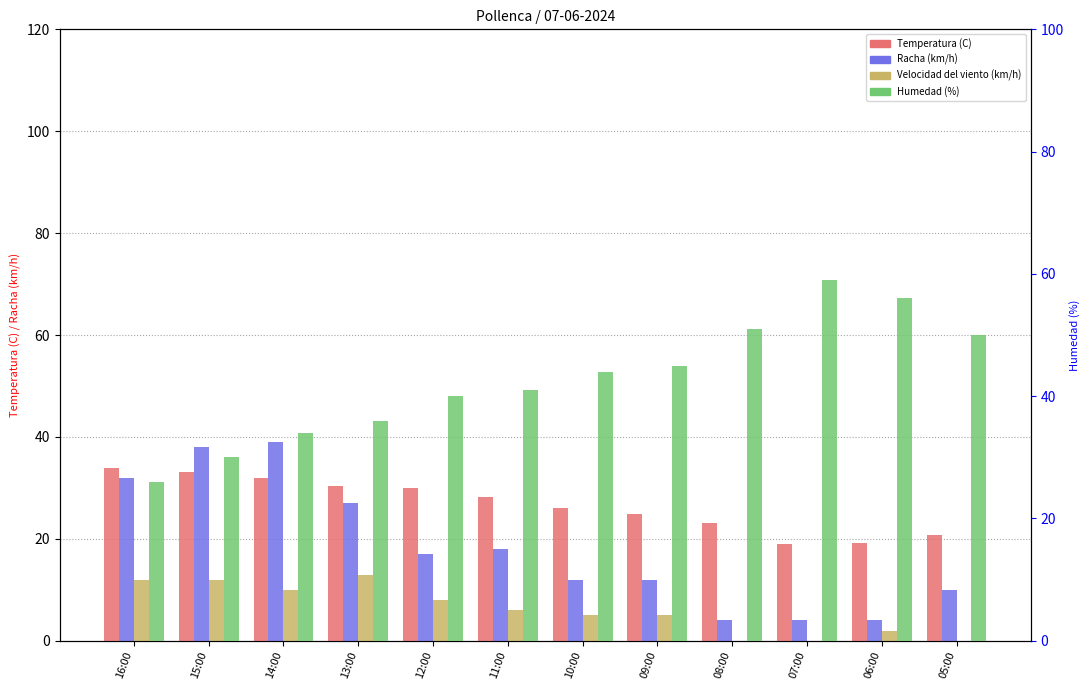

Does the chart contain stacked bars?

No